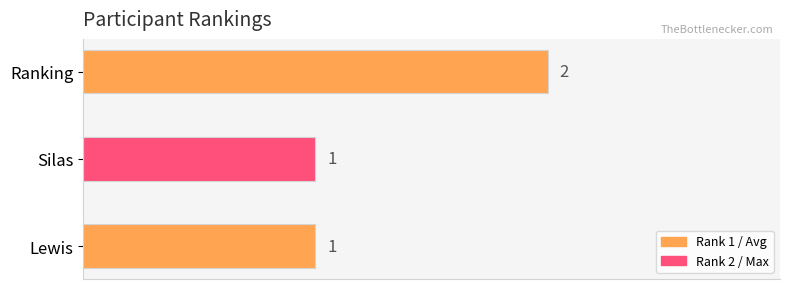

Which label corresponds to the largest value in the chart?

Ranking